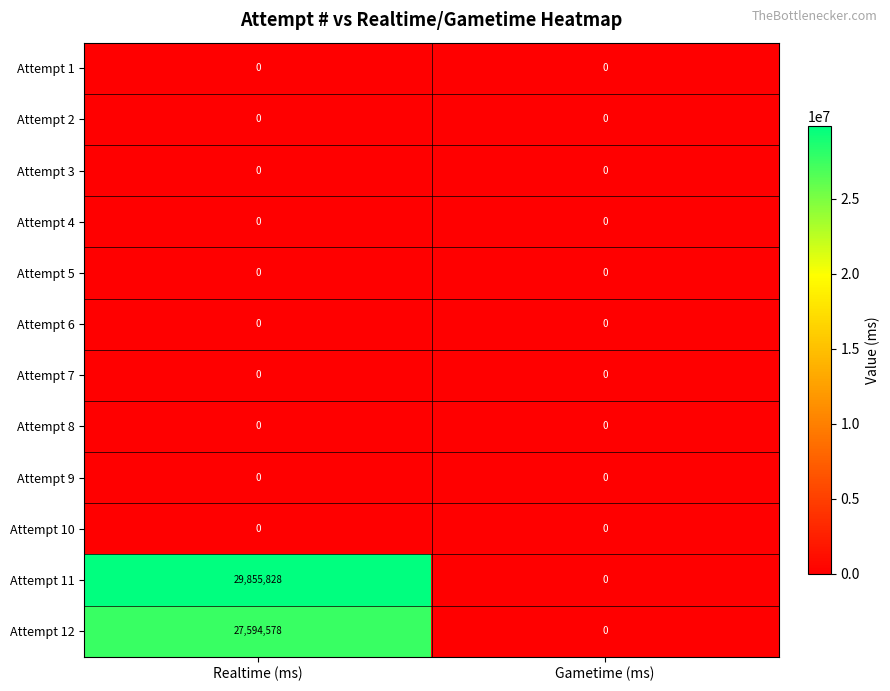

Is it true that Attempt 10 equals 0 at Gametime (ms)?

True